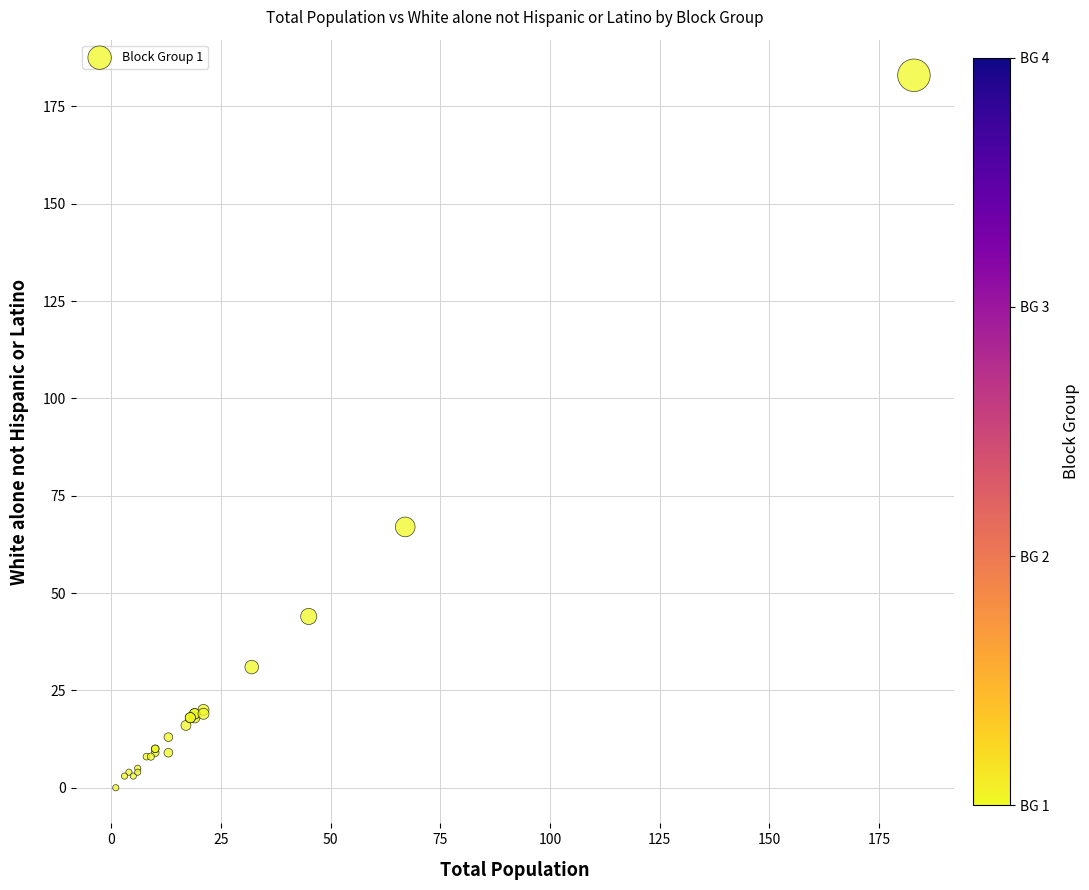

What Y value in the scatter plot is closest to 91?

67